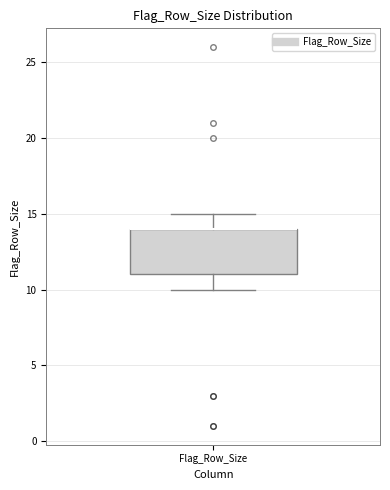

Transcribe this box plot: give where the median line is, the range the box spans, and where the two whiskers end, as read against the y-axis. The values are not printed on the chart, so give them approximately, as read against the axis.

median 14 (drawn on the box's upper edge), box 11 to 14, whiskers 10 to 15